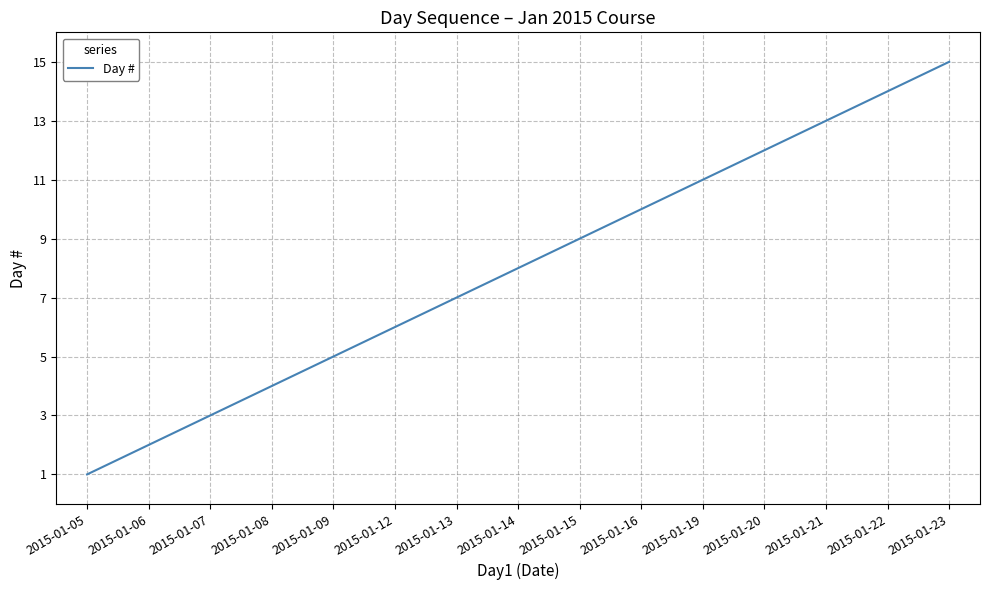

True or false: the data has more than 1 interior local peaks.

False